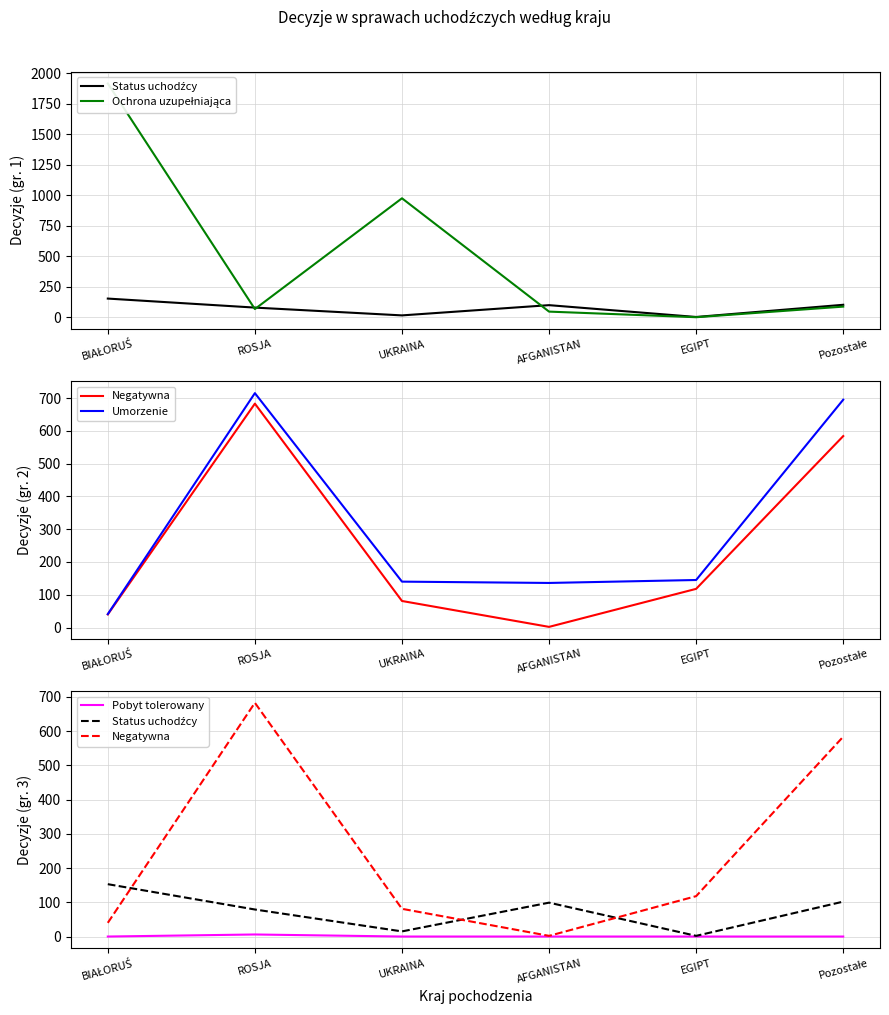

Which series has the largest range (max minus min)?

Ochrona uzupełniająca